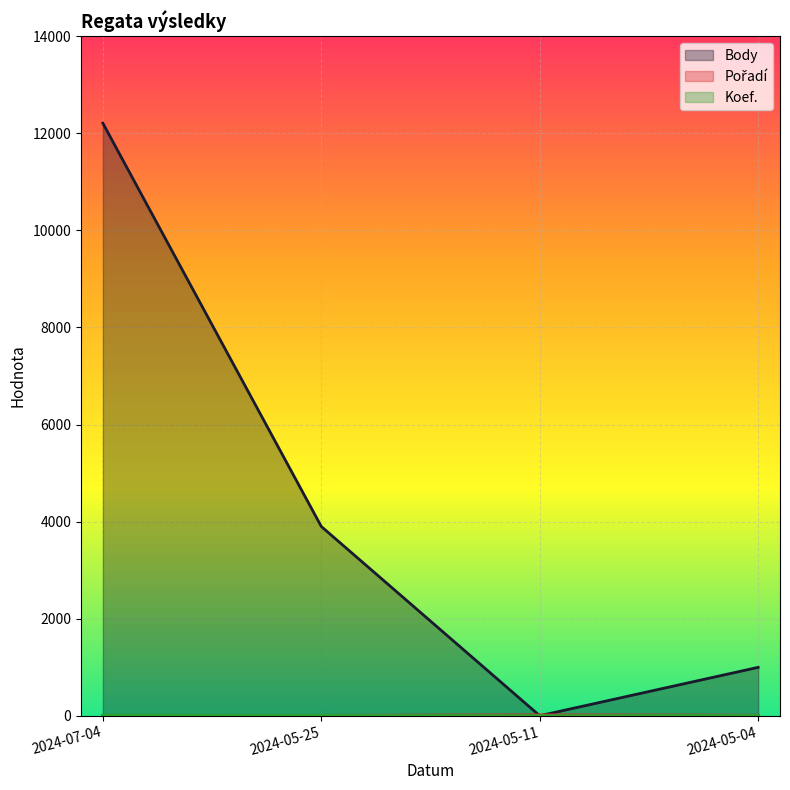

How many lines are shown in the chart?

3